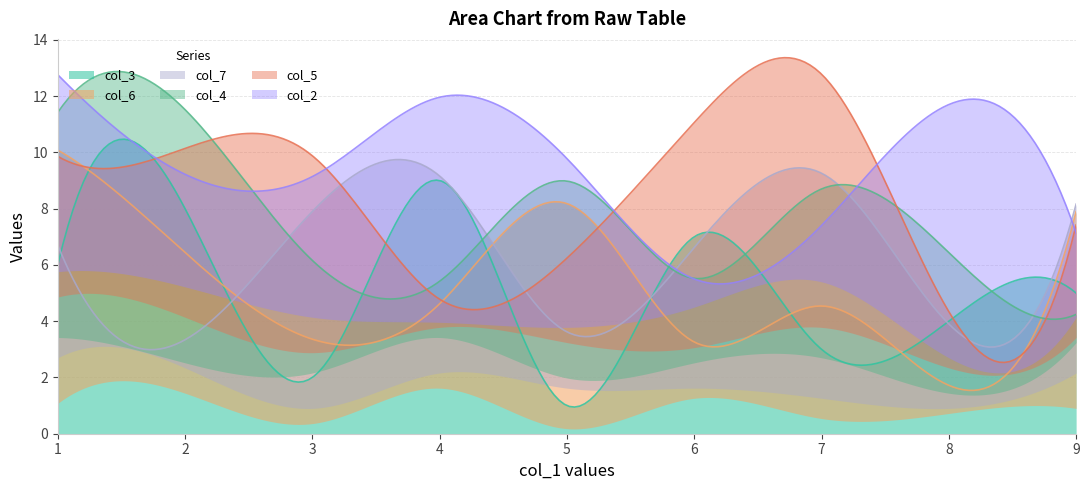

The col_3 series shows 4 at 8. True or false?

True